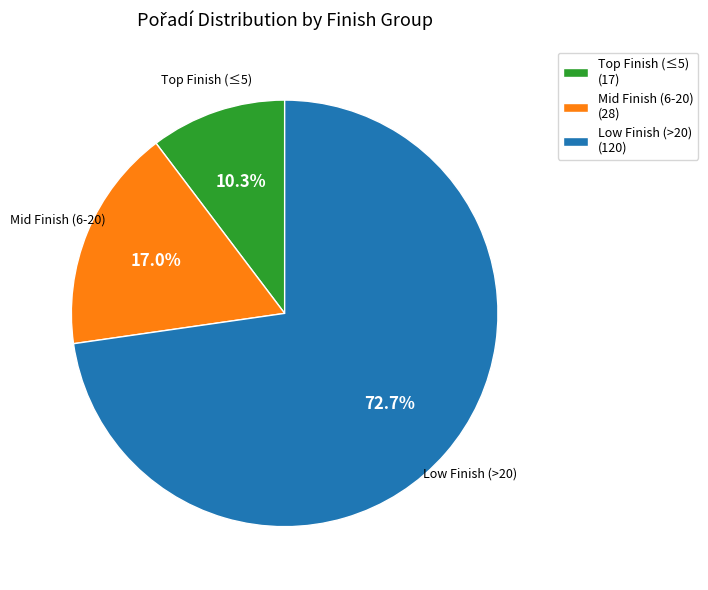

Do Mid Finish (6-20) (28) and Low Finish (>20) (120) together represent more than half of the pie?

Yes